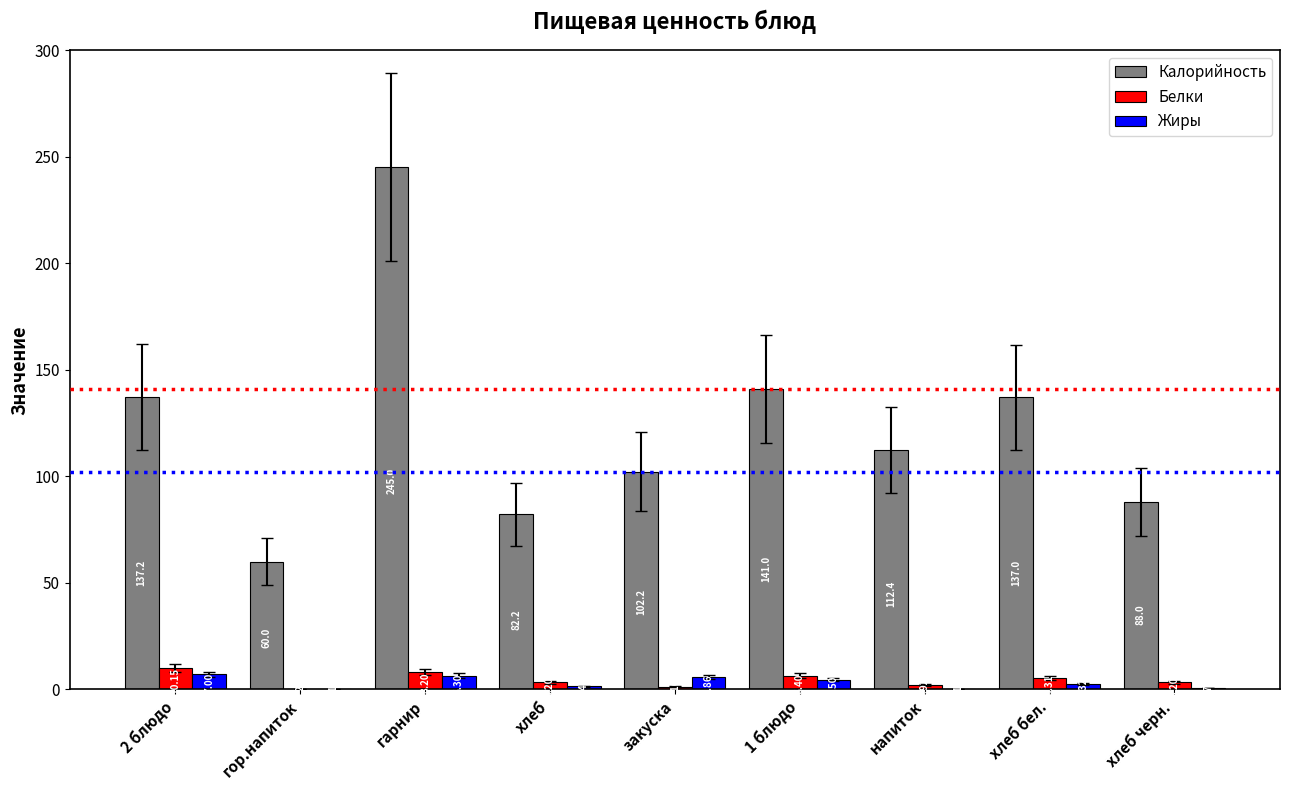

Which series has the largest total across all categories?

Калорийность